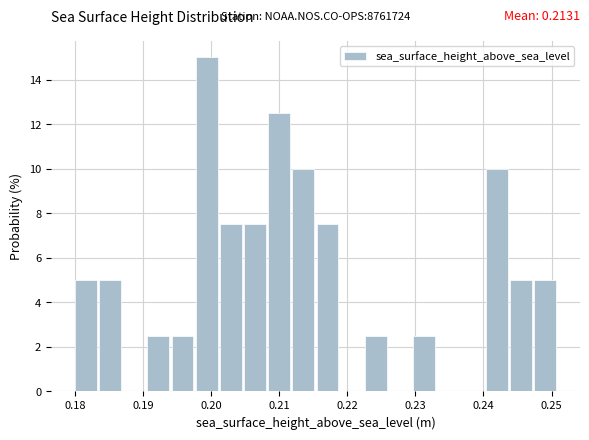

Around what value on the x-axis is the tallest bar? Give the approximate position of its centre, as read against the axis.

0.199